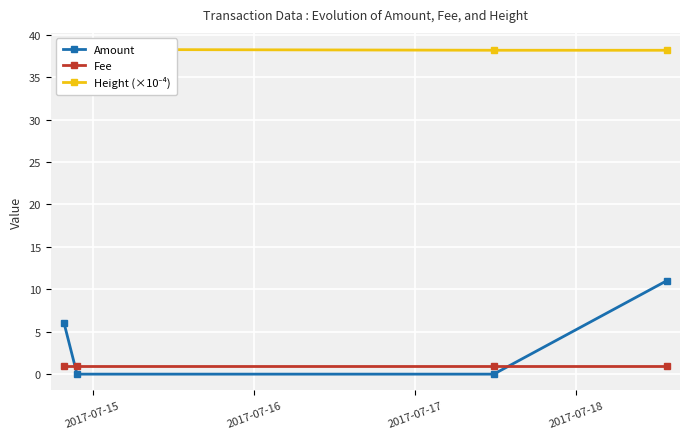

What are all the series names shown in the legend?

Amount, Fee, Height (×10⁻⁴)